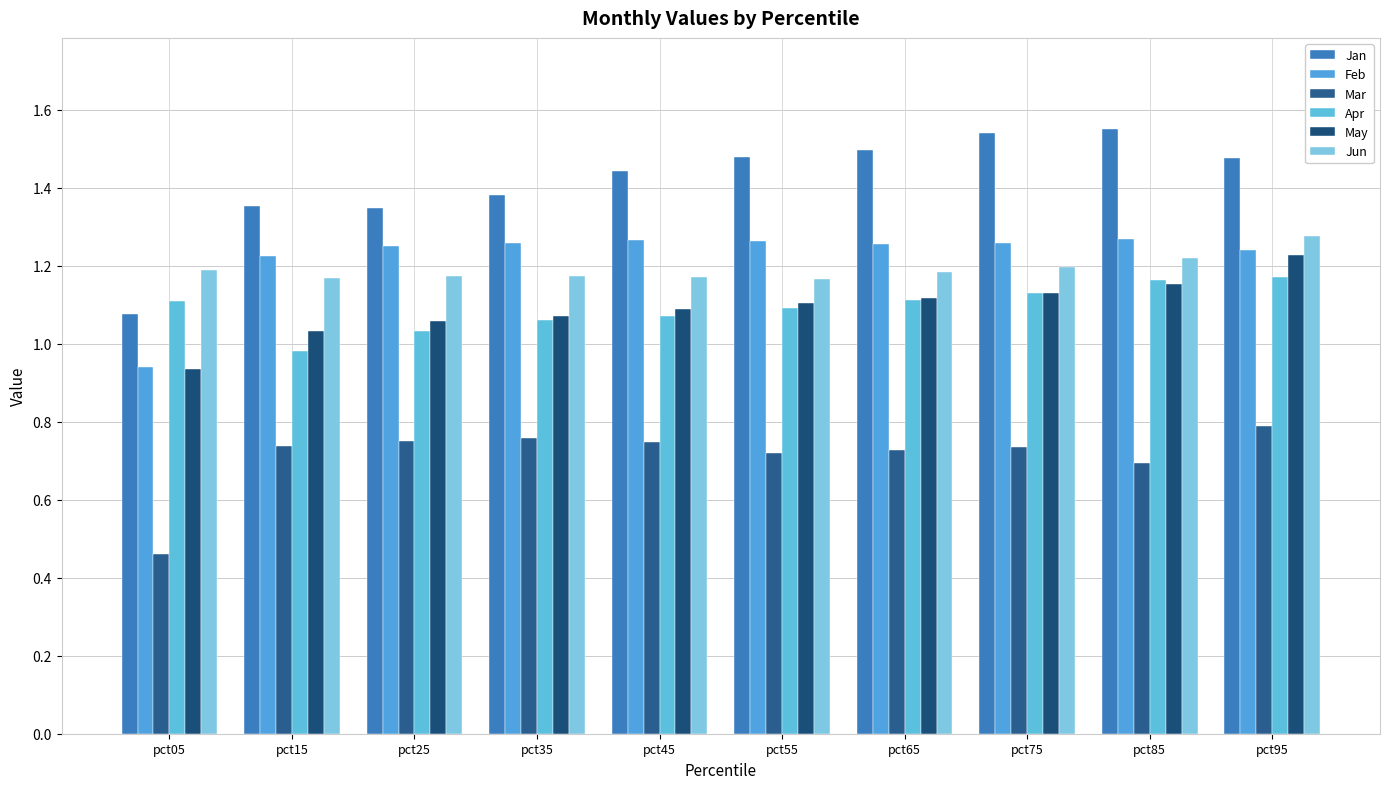

Is it true that May equals 1.1 at pct65?

True